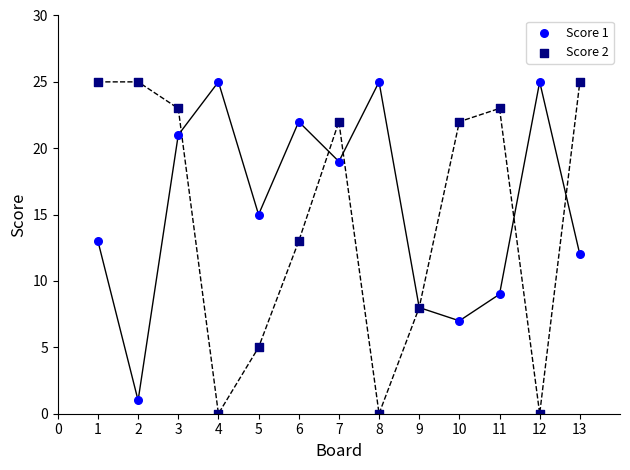

What is the X range (max minus min) for the scatter plot?

12